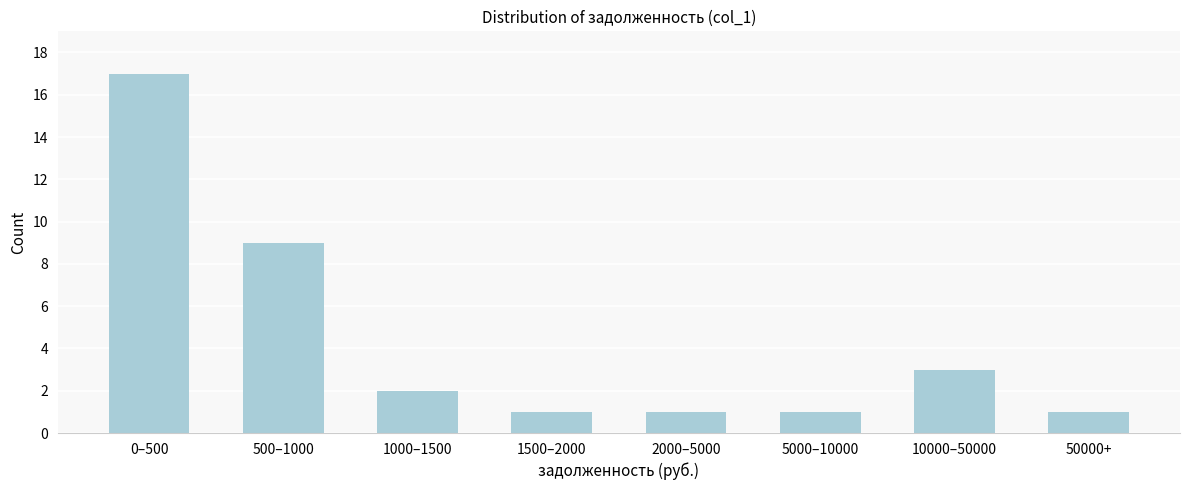

Reading left to right, list all the values displayed in this chart.

0–500=17	500–1000=9	1000–1500=2	1500–2000=1	2000–5000=1	5000–10000=1	10000–50000=3	50000+=1